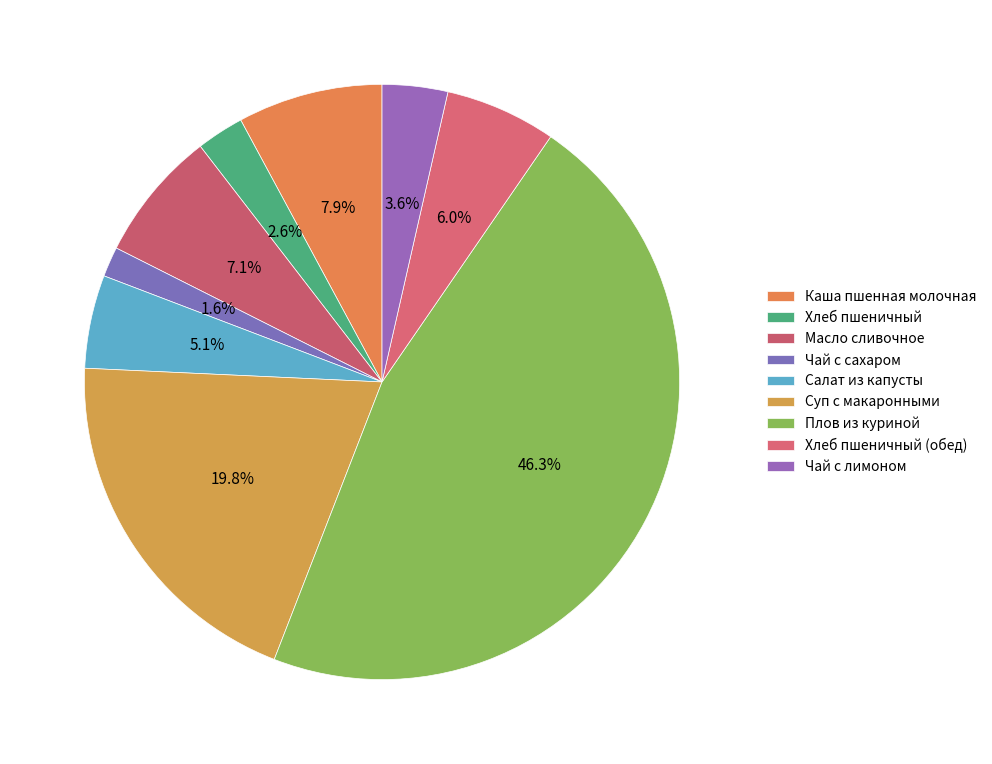

Count the number of slices in the pie.

9